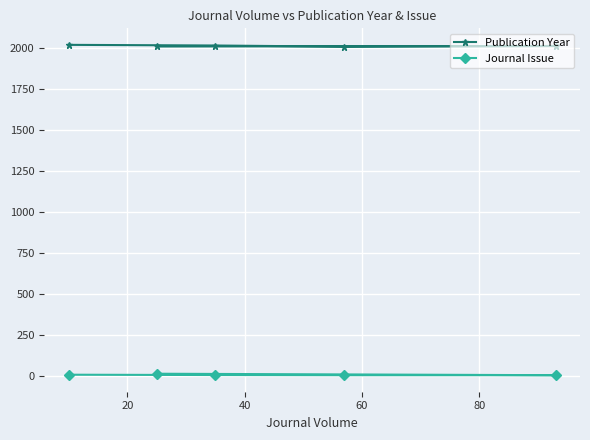

How many distinct data groups are displayed?

2